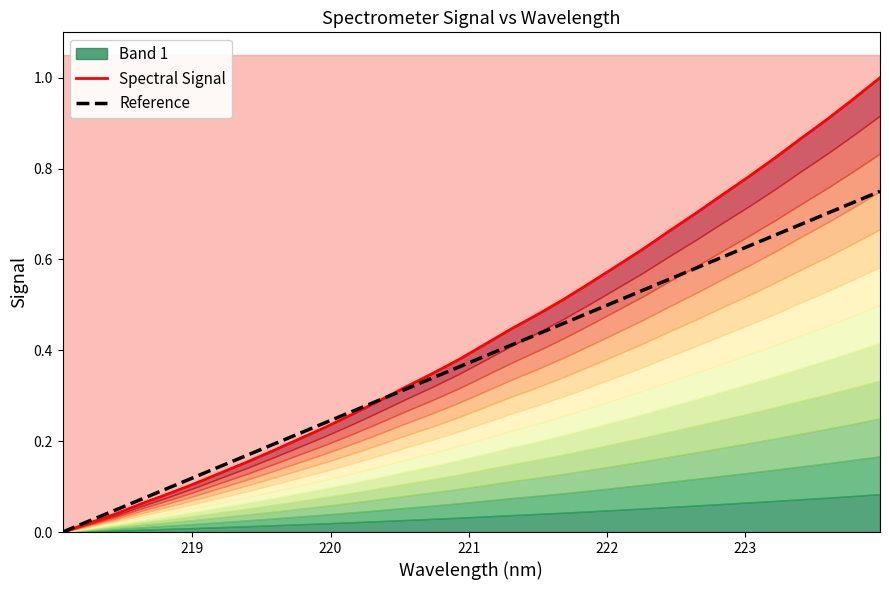

Which series has the widest spread of values?

Spectral Signal